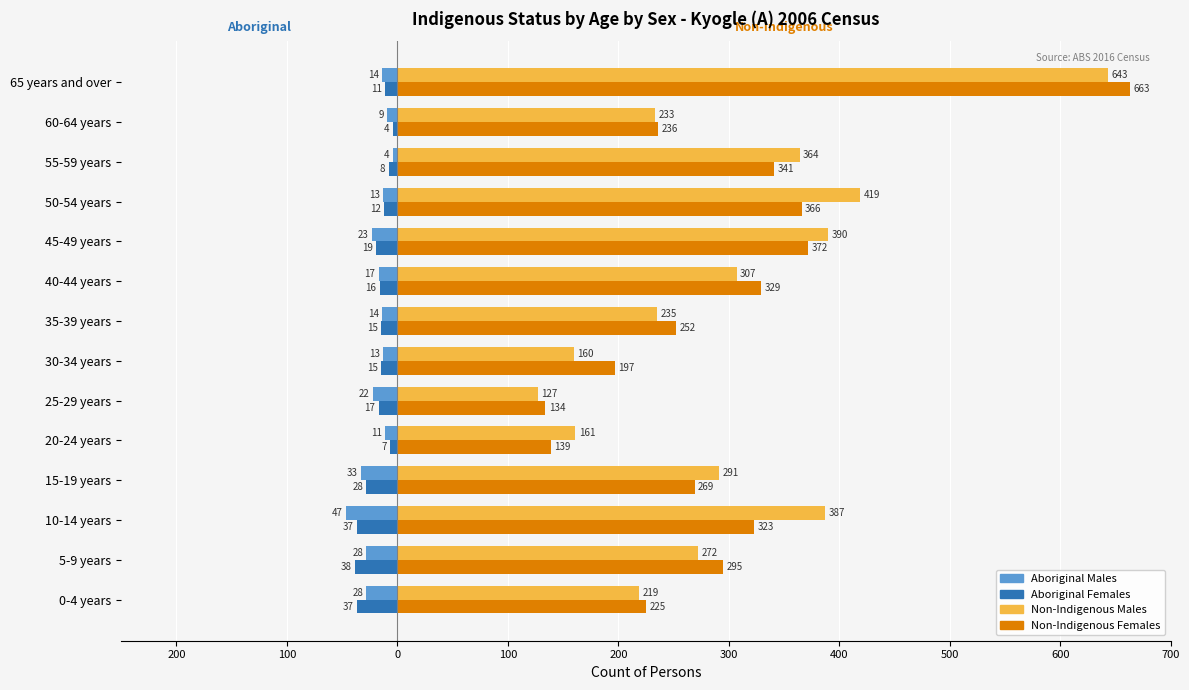

How many data points in Aboriginal Males are above -14?

5